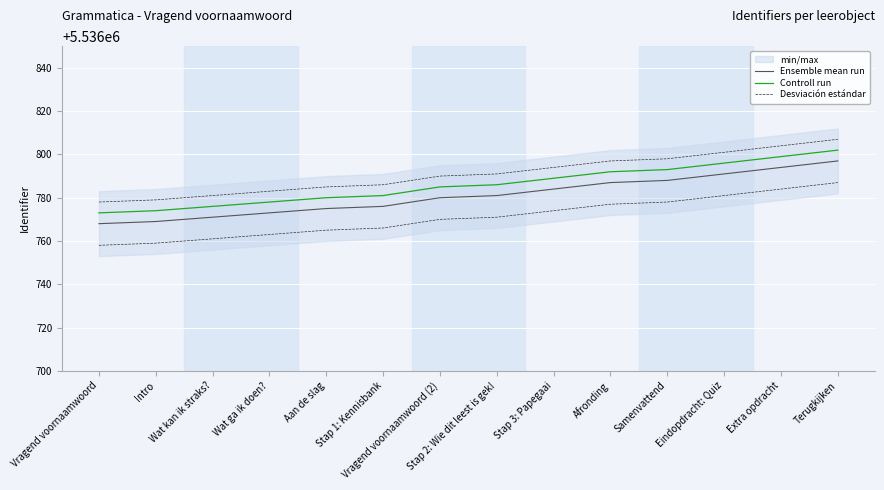

What is the difference between the Controll run values at Intro and Vragend voornaamwoord (2)?

11